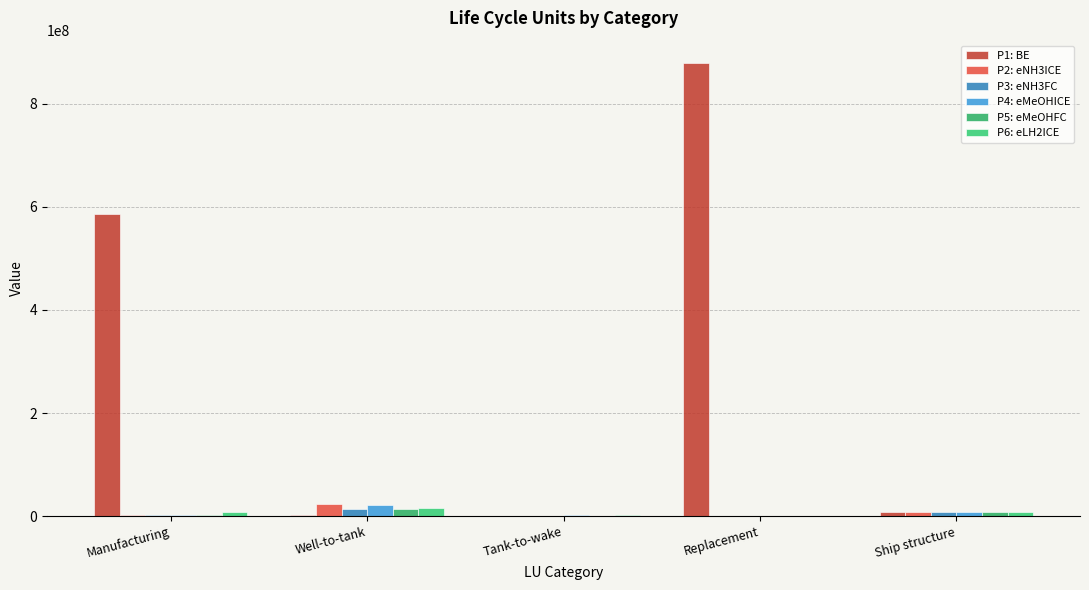

What is the greatest value displayed?

878007791.4